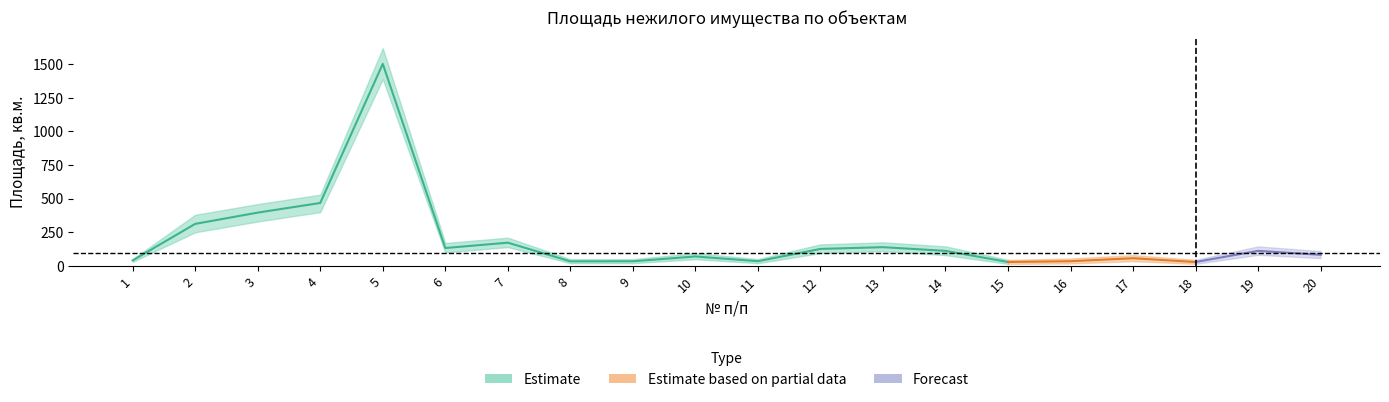

How many lines are shown in the chart?

3